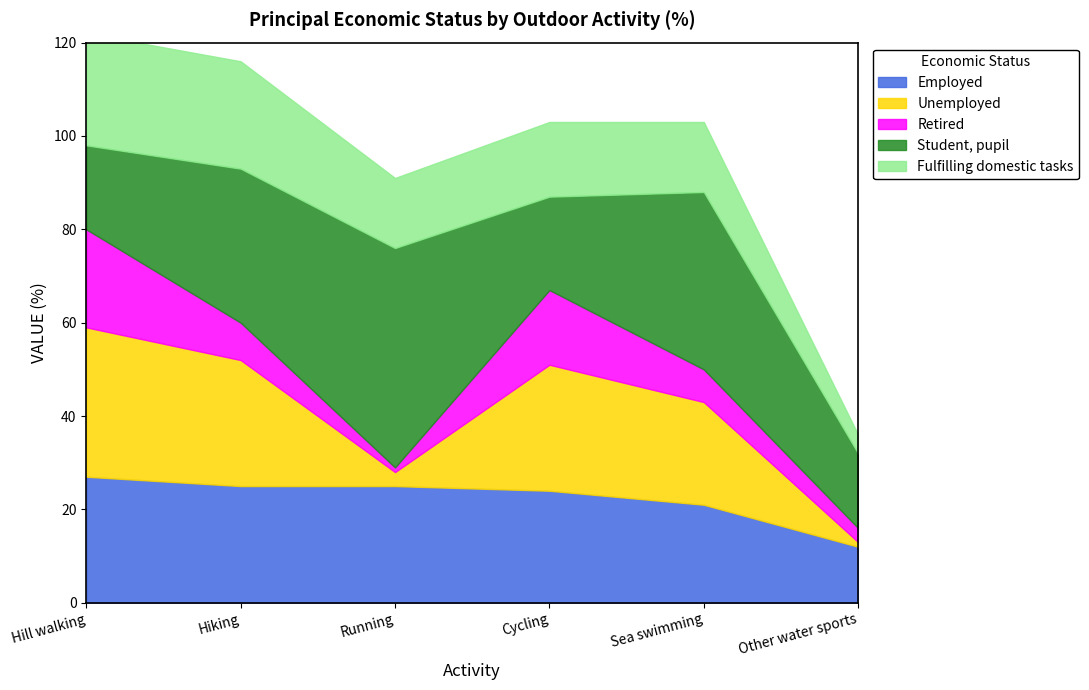

What is the sum of the Employed values at Other water sports and Running?

37